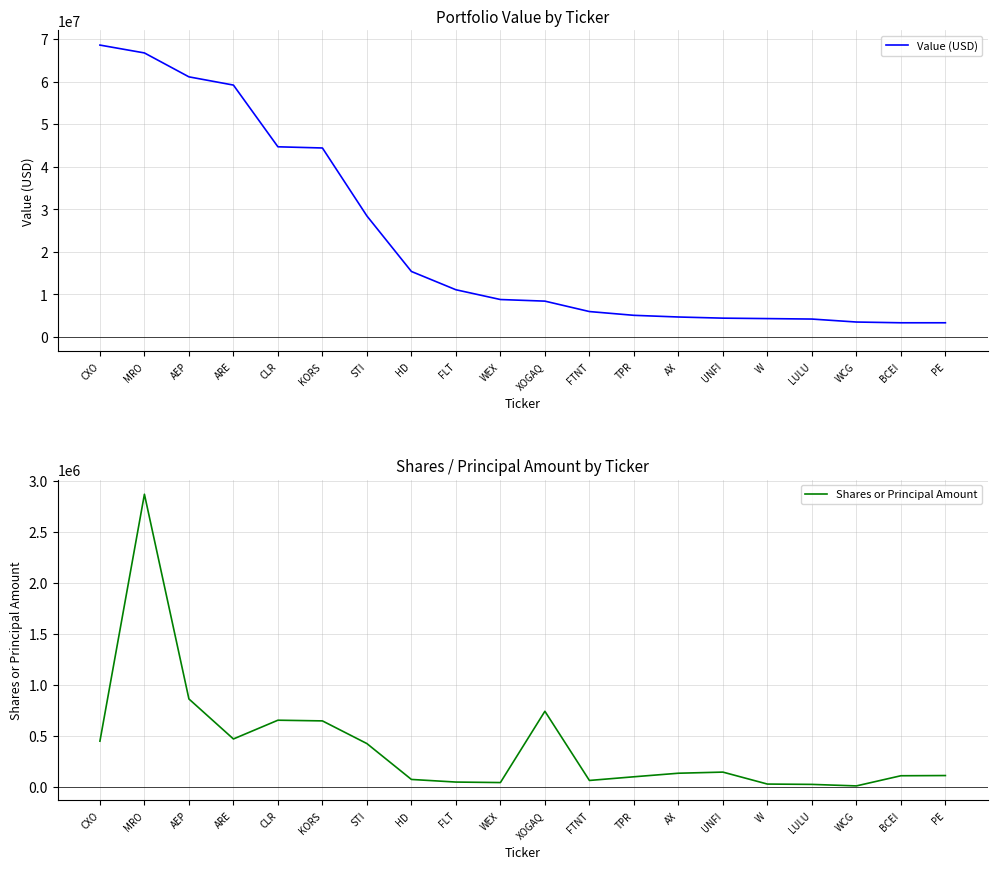

True or false: Value (USD) and Shares or Principal Amount cross at least once.

False